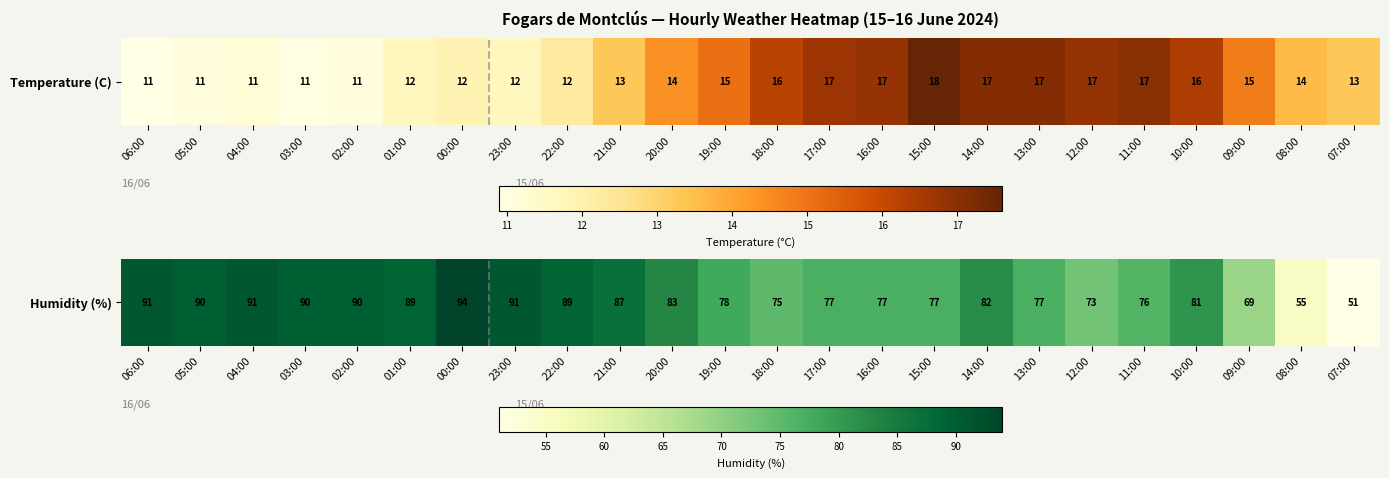

Reading right to left, what are all the values shown in this chart?

07:00=51	08:00=55	09:00=69	10:00=81	11:00=76	12:00=73	13:00=77	14:00=82	15:00=77	16:00=77	17:00=77	18:00=75	19:00=78	20:00=83	21:00=87	22:00=89	23:00=91	00:00=94	01:00=89	02:00=90	03:00=90	04:00=91	05:00=90	06:00=91